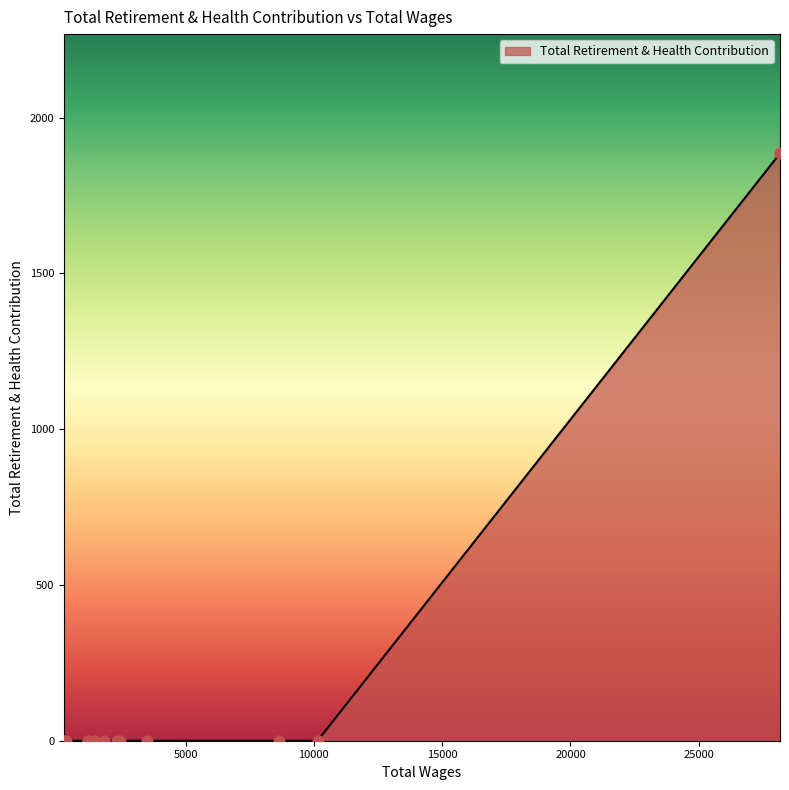

Between 270.0 and 1212.0, which is larger?

270.0